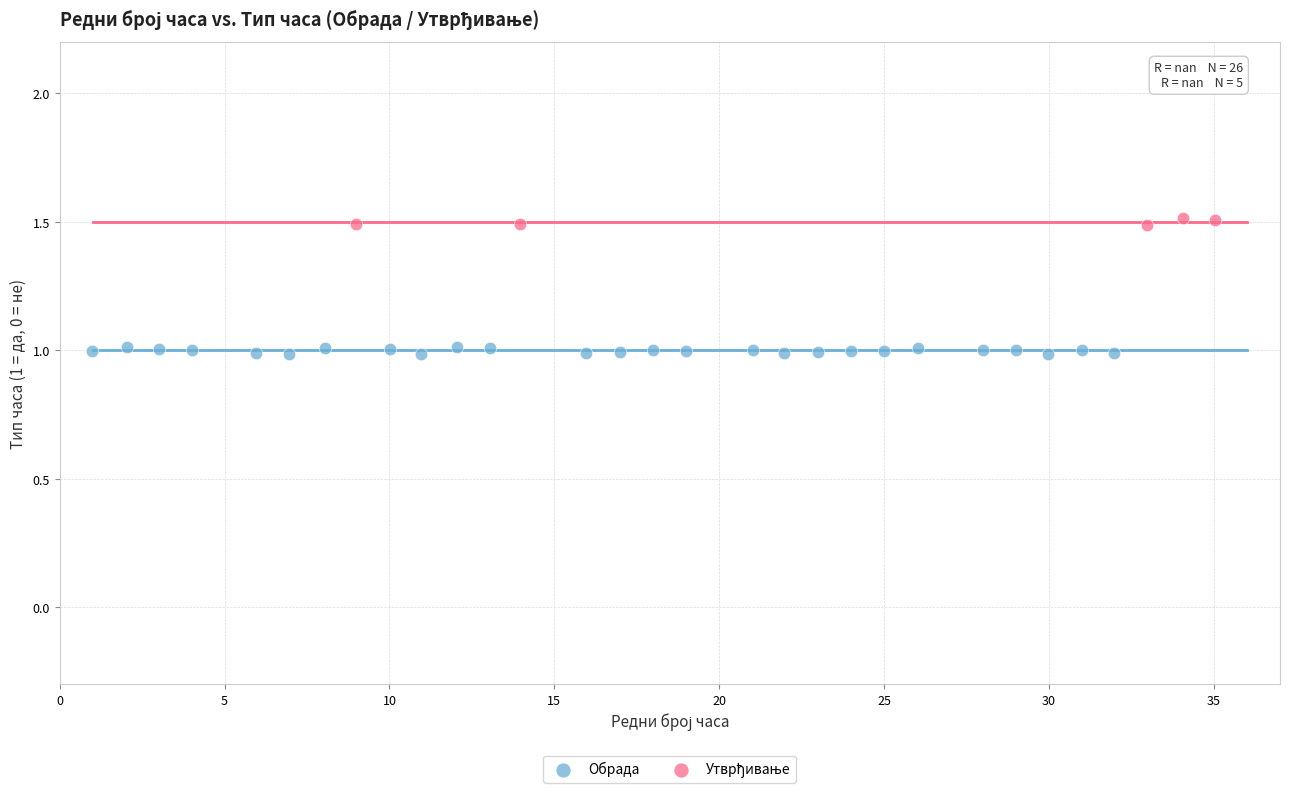

Which series has the largest Y range (max minus min)?

Обрада